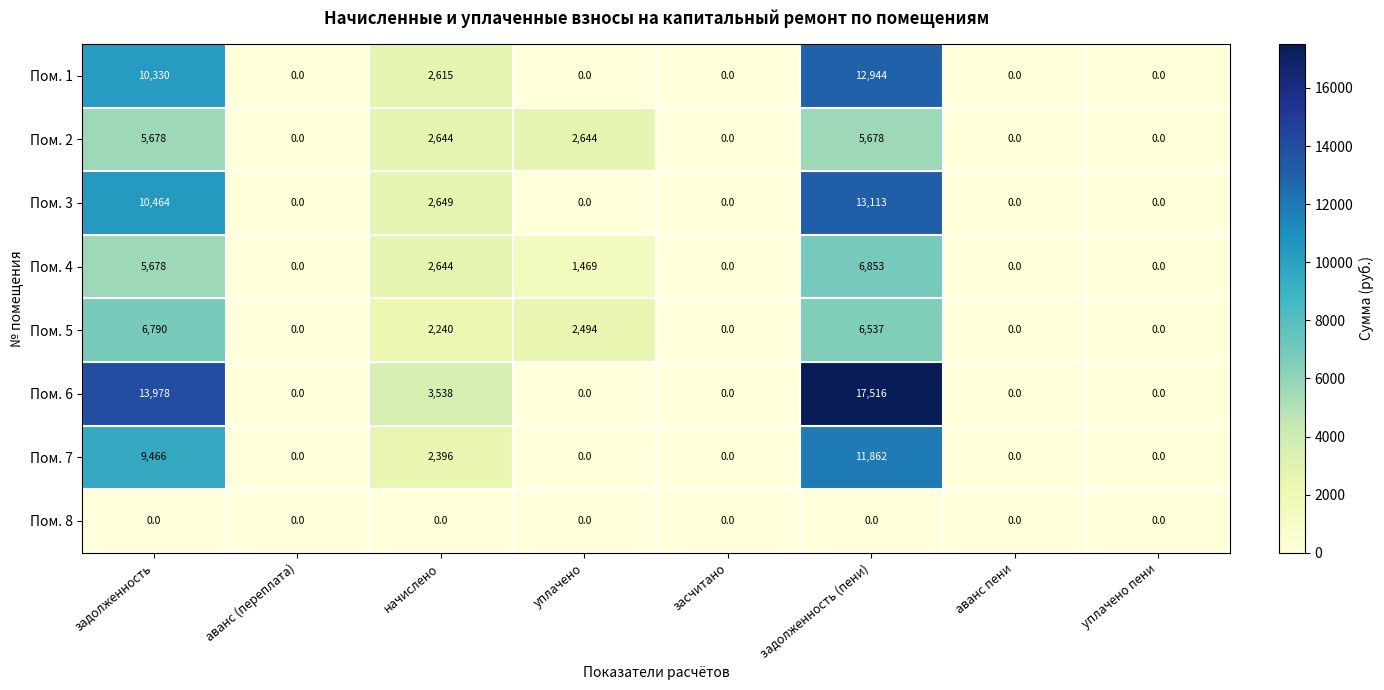

How many positive values does the Пом. 4 series have?

4